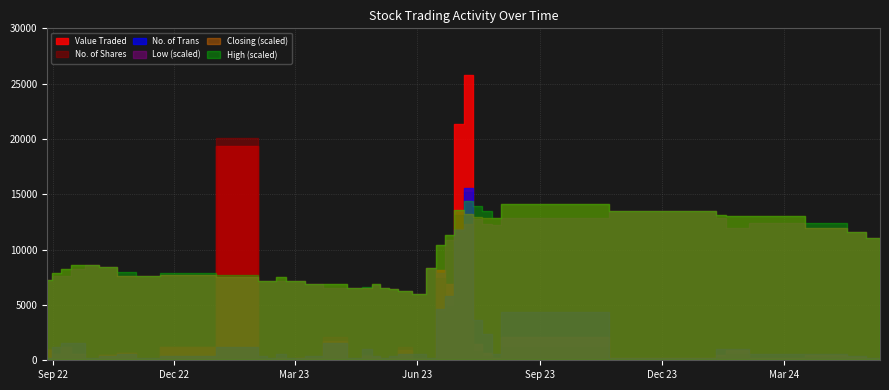

List the series in order of their peak value, highest first.

Value Traded, No. of Shares, No. of Trans, High, Closing, Low